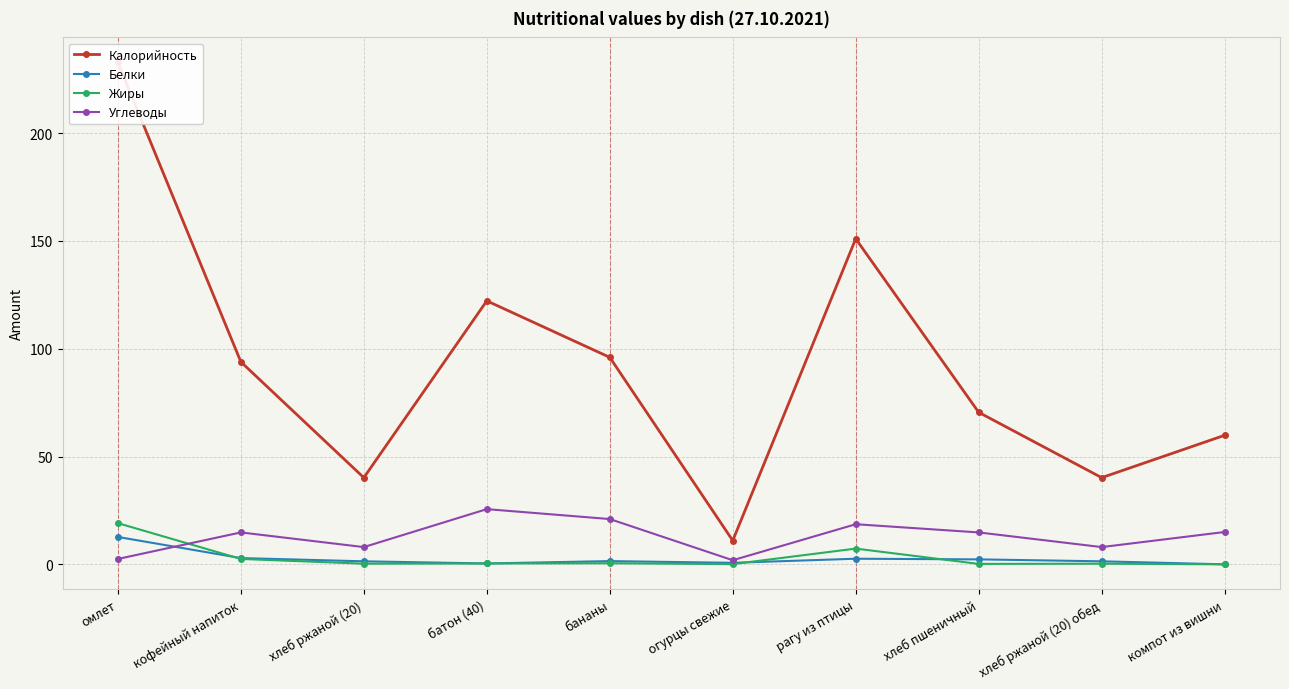

Between омлет and хлеб ржаной (20) обед, which is larger?

омлет